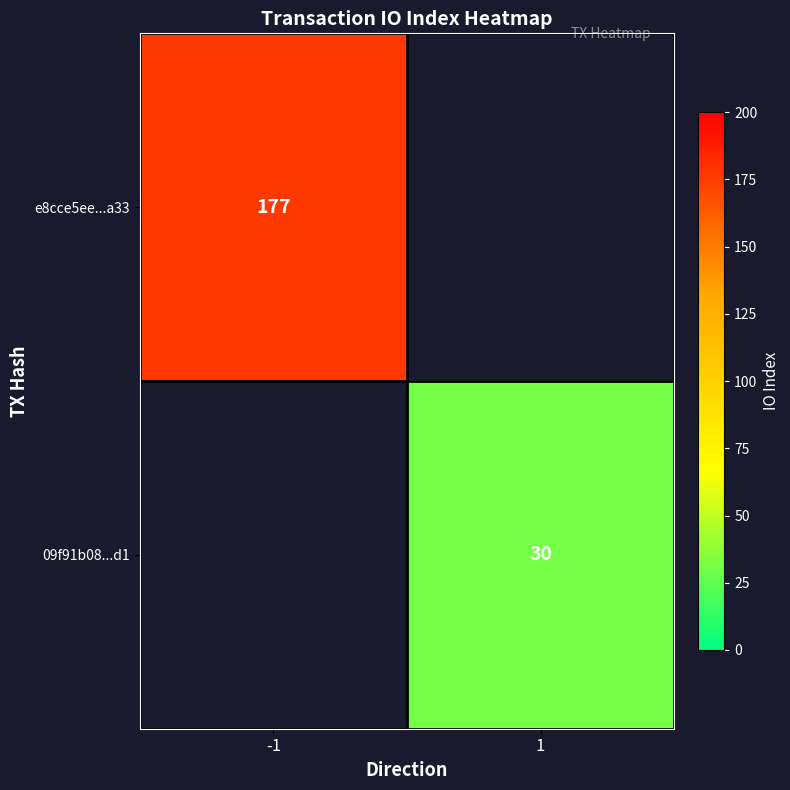

The value of e8cce5ee...a33 at -1 is 115. True or false?

False